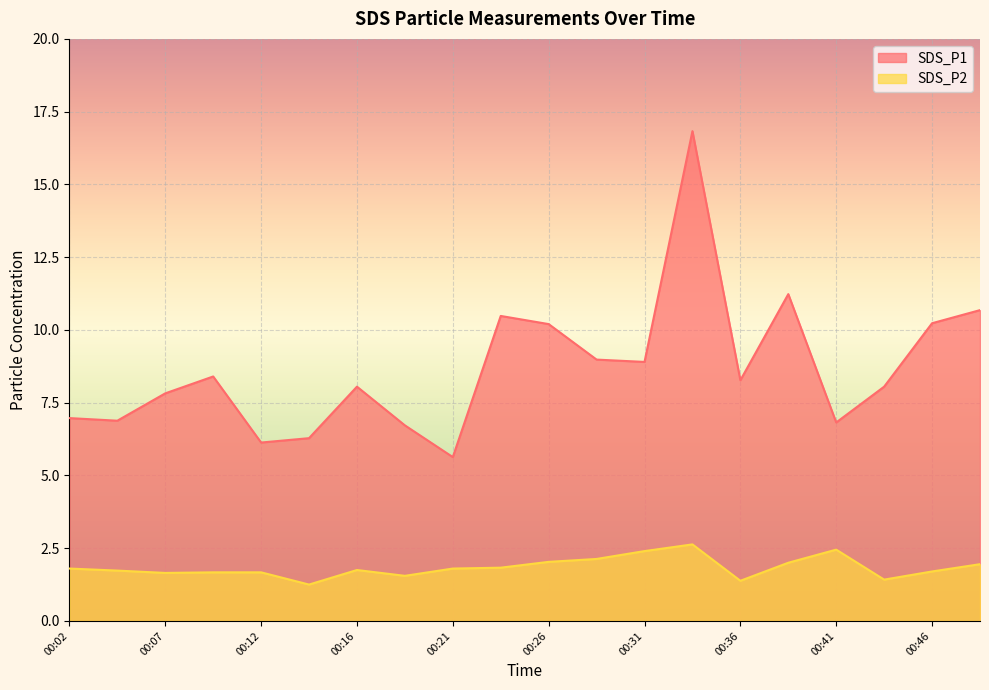

How many lines are shown in the chart?

2